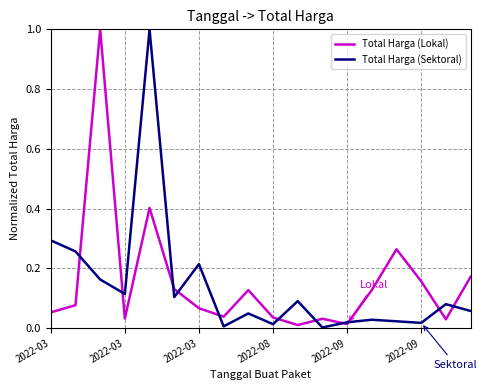

What is the maximum value shown in the chart?

1.0